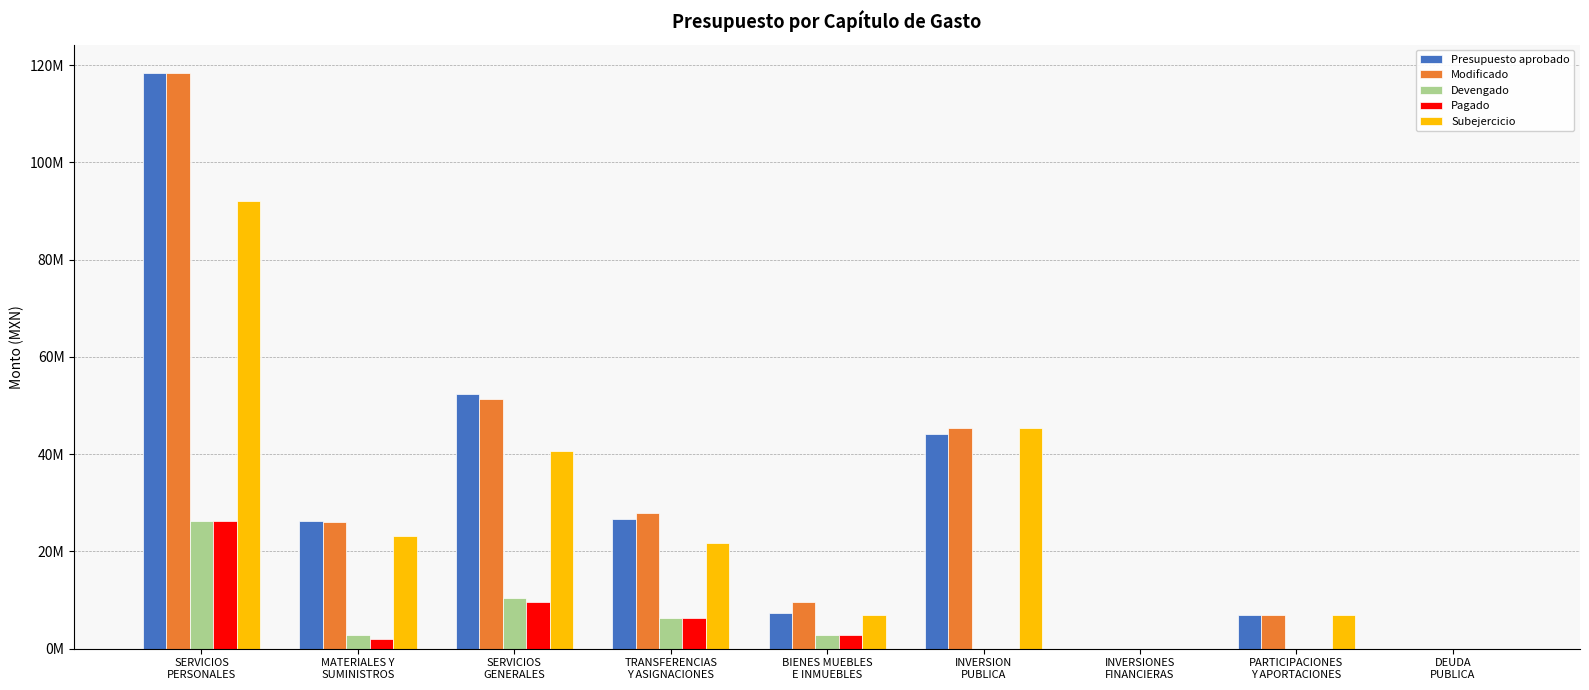

What are all the series names shown in the legend?

Presupuesto aprobado, Modificado, Devengado, Pagado, Subejercicio